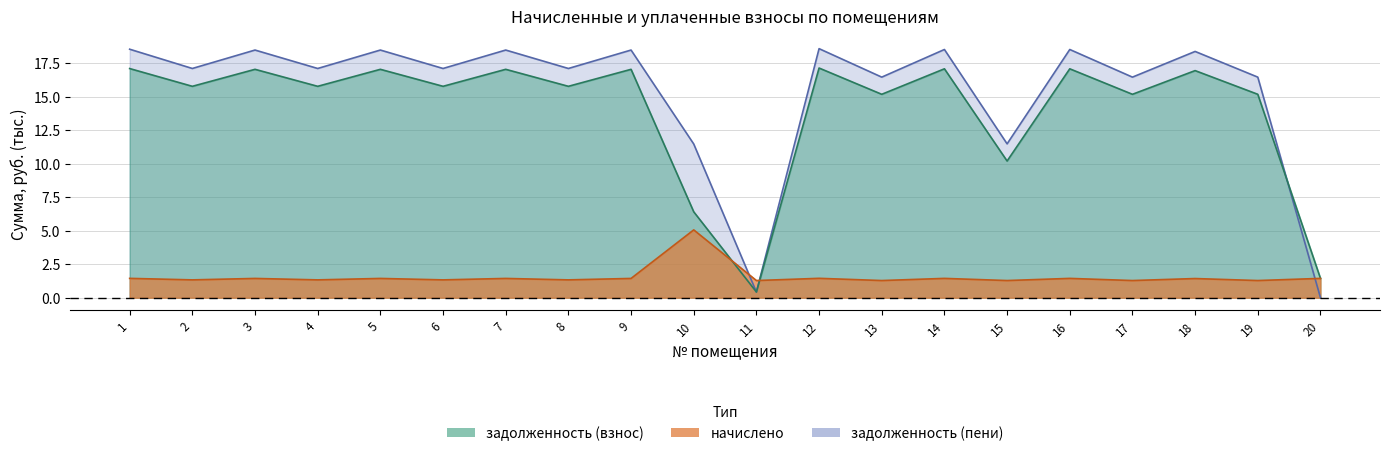

Reading left to right, what are all the values shown in this chart?

задолженность (взнос): 17.1	15.8	17.0	15.8	17.0	15.8	17.0	15.8	17.0	6.4	0.4	17.1	15.2	17.1	10.2	17.1	15.2	16.9	15.2	1.4
задолженность (пени): 18.5	17.1	18.5	17.1	18.5	17.1	18.5	17.1	18.5	11.5	0.4	18.6	16.4	18.5	11.5	18.5	16.4	18.4	16.4	0.0
начислено: 1.4	1.3	1.4	1.3	1.4	1.3	1.4	1.3	1.4	5.1	1.3	1.4	1.3	1.4	1.3	1.4	1.3	1.4	1.3	1.4